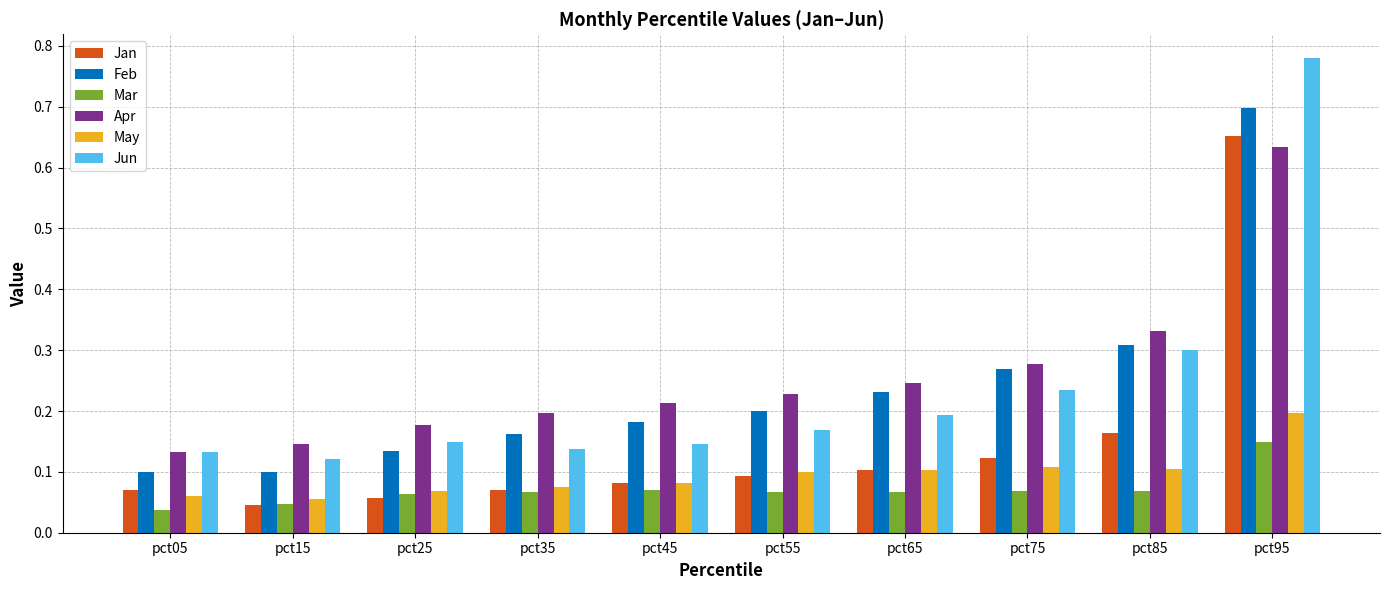

Which series changed the most between pct75 and pct95?

Jun